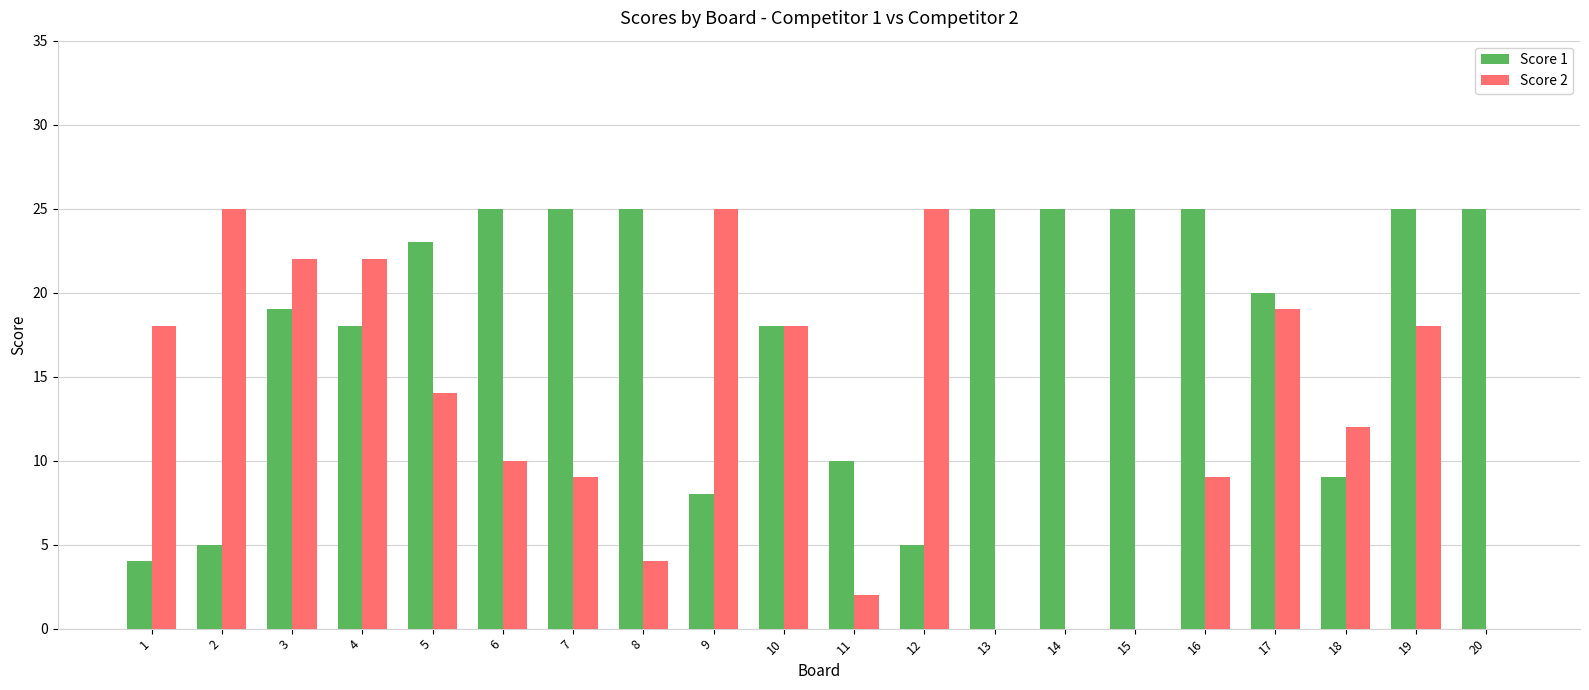

At which category is the sum across all series the highest?

19